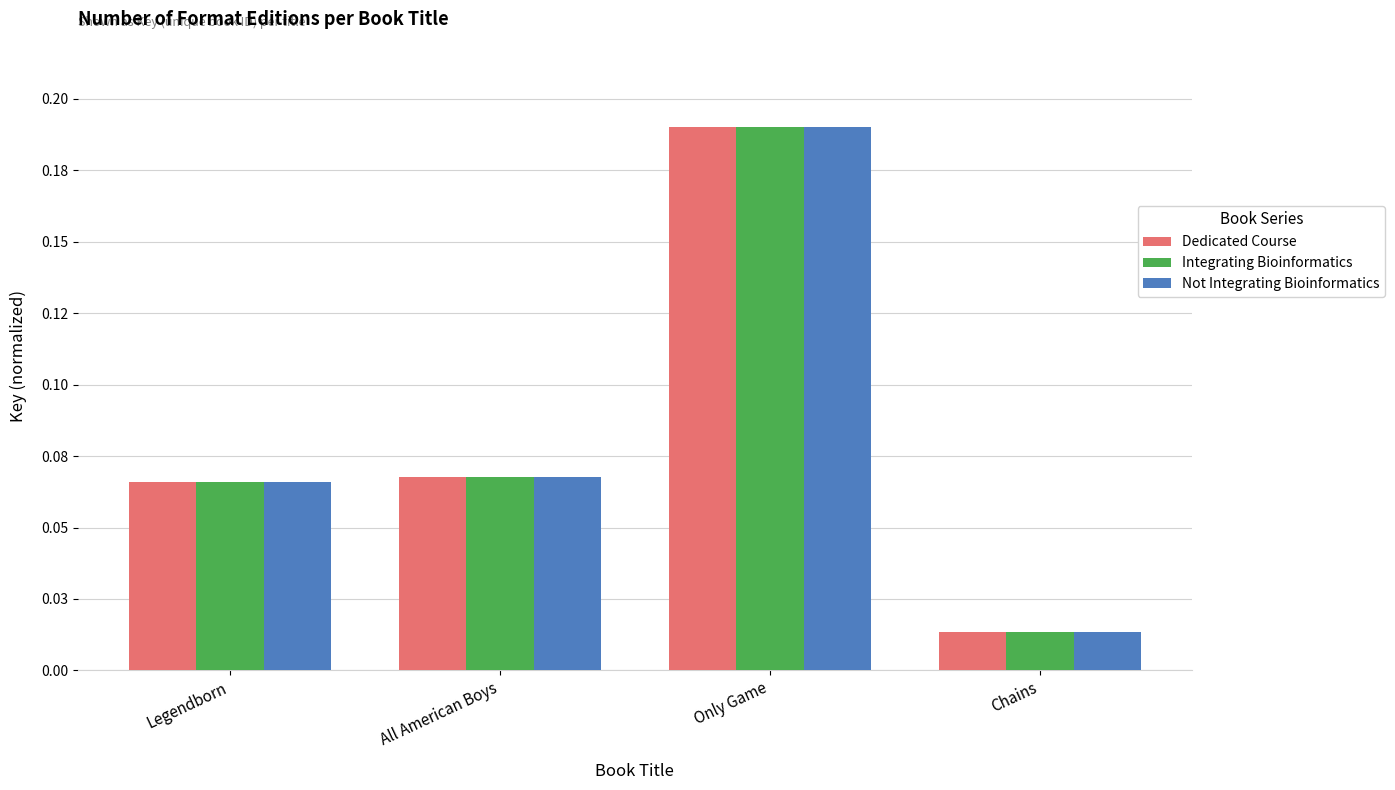

Does the chart contain stacked bars?

No